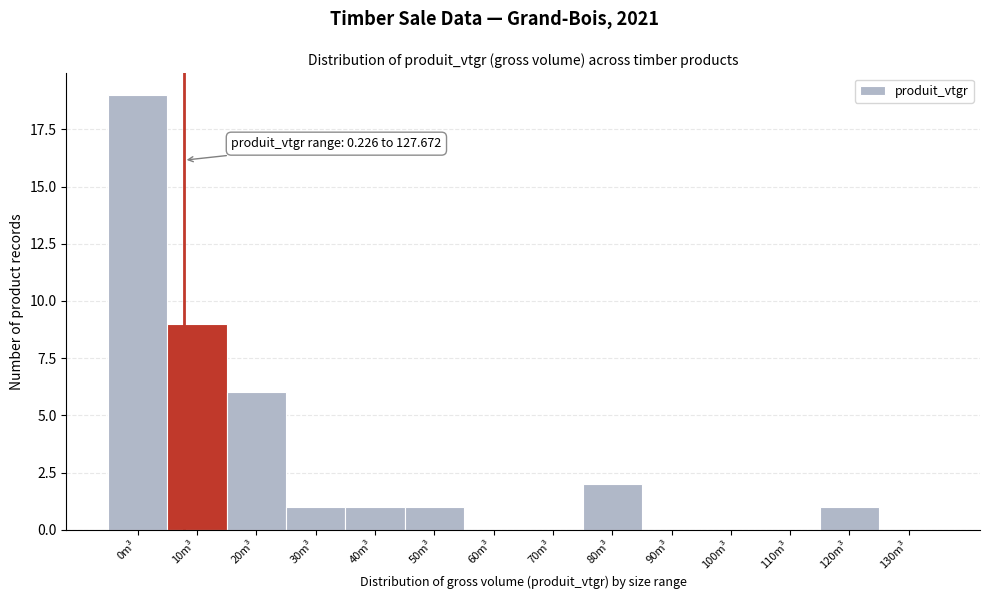

Reading right to left, list all the values displayed in this chart.

130m³=0	120m³=1	110m³=0	100m³=0	90m³=0	80m³=2	70m³=0	60m³=0	50m³=1	40m³=1	30m³=1	20m³=6	10m³=9	0m³=19